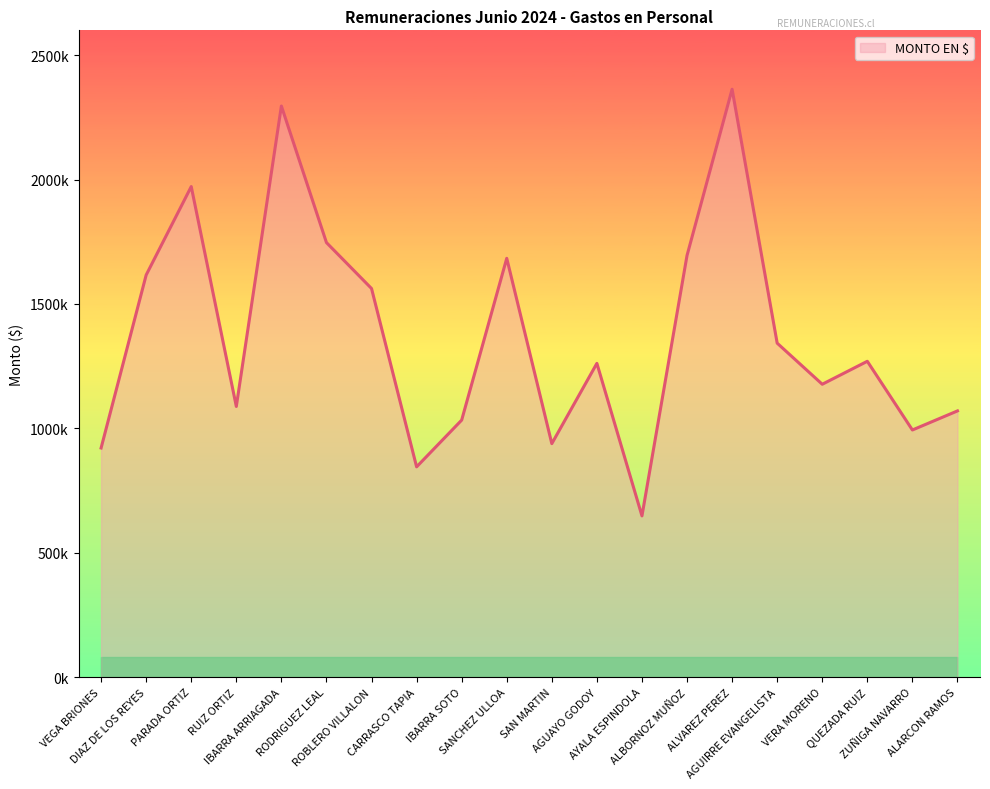

What is the value of the 10th point from the left?

1683609